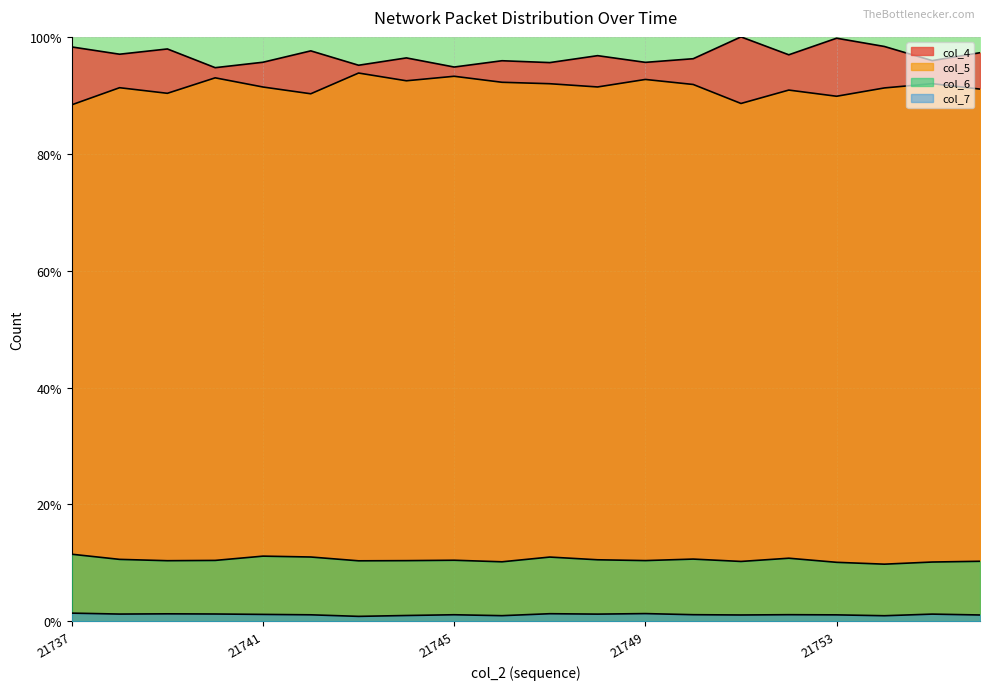

What is the total value across all series at 21750?

199.9